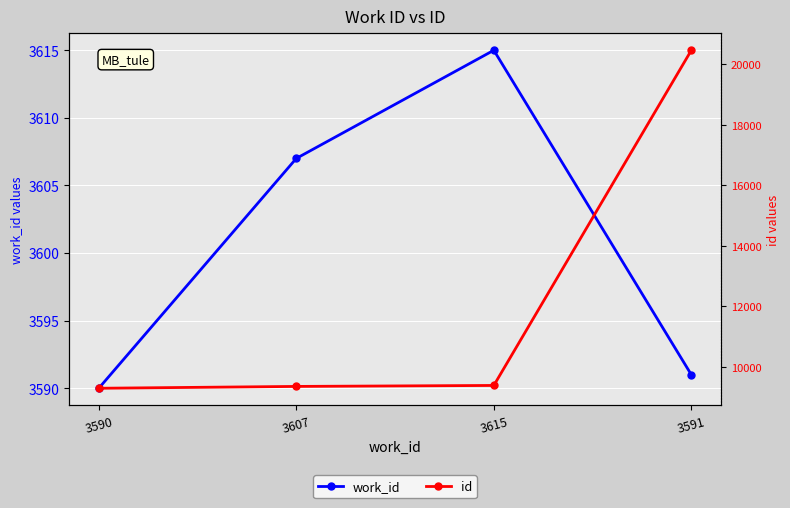

What position from the left is 3607?

2